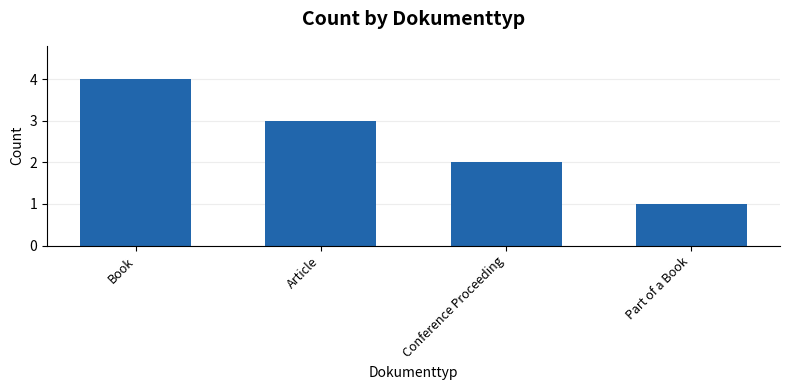

The chart shows a value of 4 at Book. True or false?

True